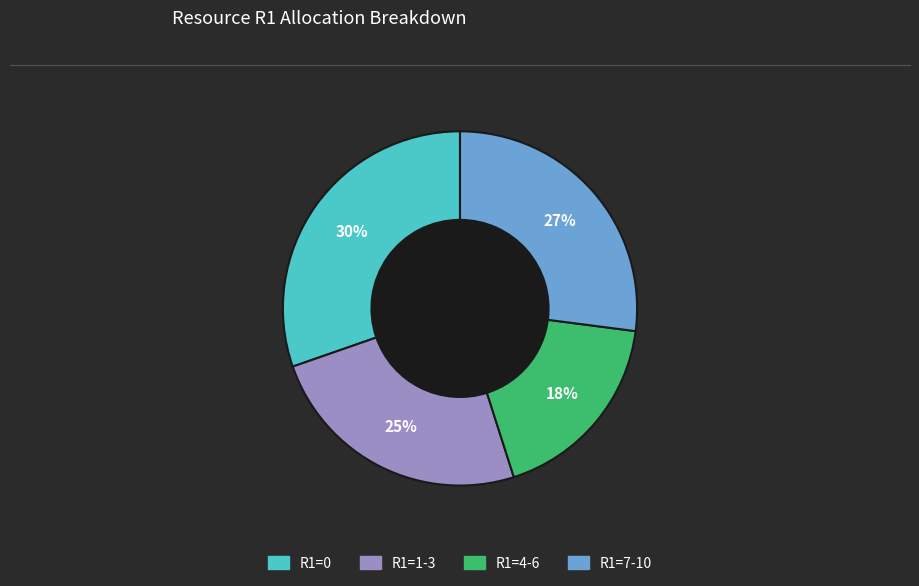

To the nearest percent, what is the difference between the largest and smallest slice percentages?

12%